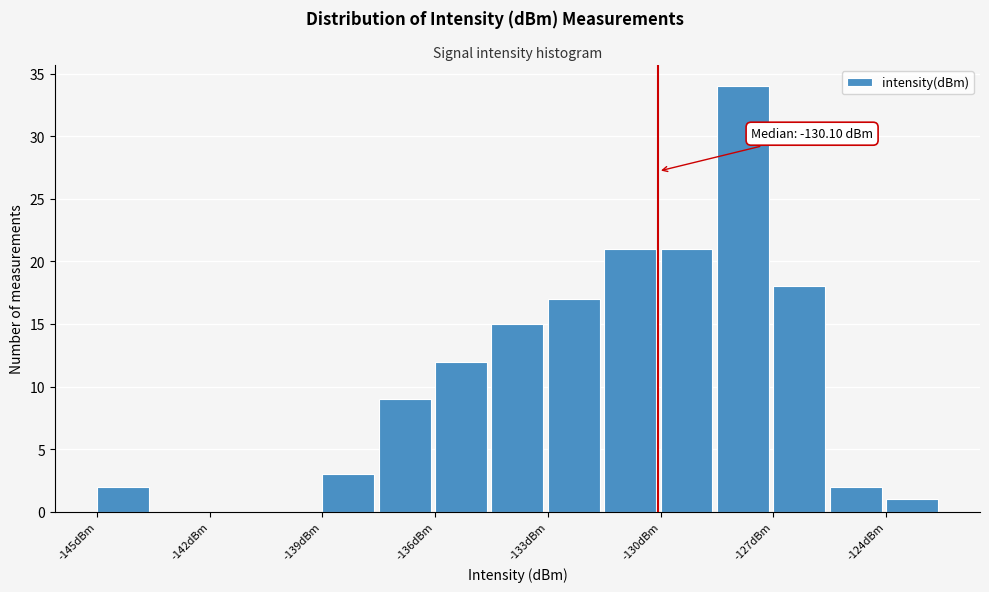

Around what value on the x-axis is the tallest bar? Give the approximate position of its centre, as read against the axis.

-128.0